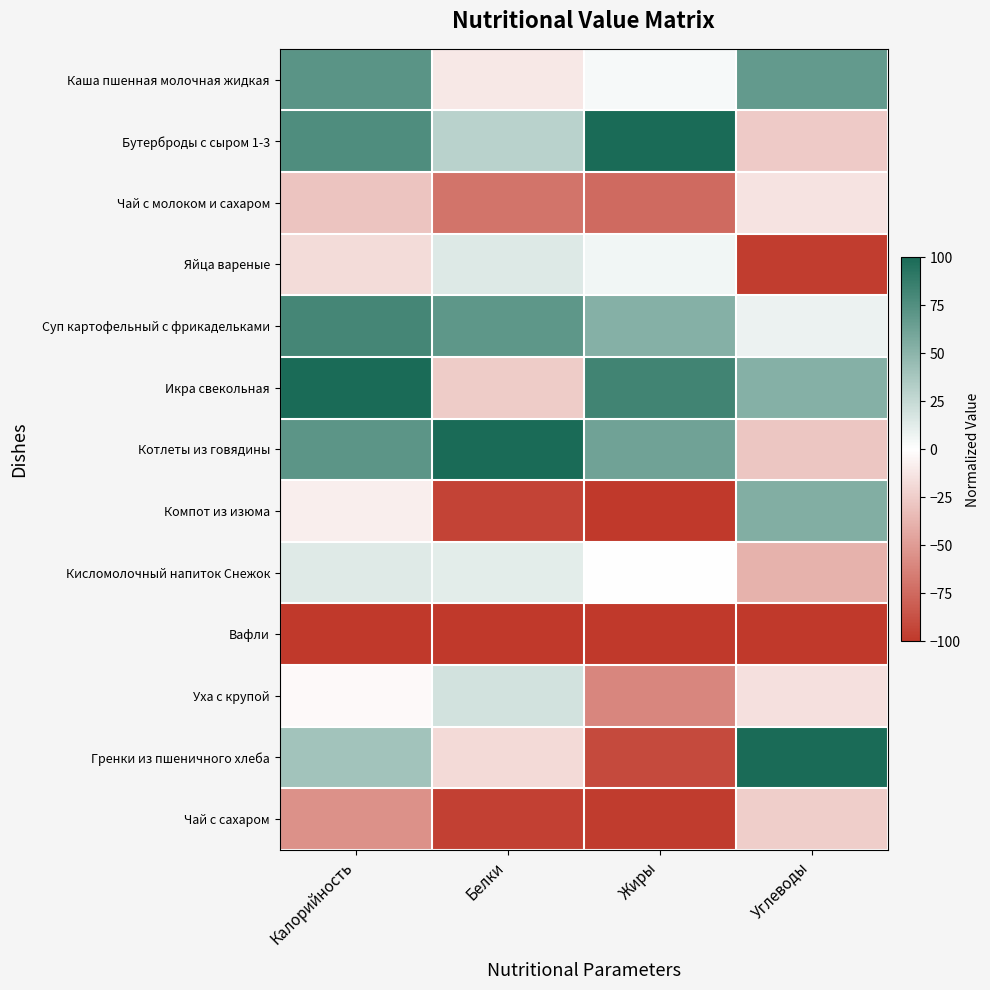

At Углеводы, list the series in order from smallest to largest.

Вафли, Яйца вареные, Кисломолочный напиток Снежок, Котлеты из говядины, Бутерброды с сыром 1-3, Чай с сахаром, Уха с крупой, Чай с молоком и сахаром, Суп картофельный с фрикадельками, Икра свекольная, Компот из изюма, Каша пшенная молочная жидкая, Гренки из пшеничного хлеба